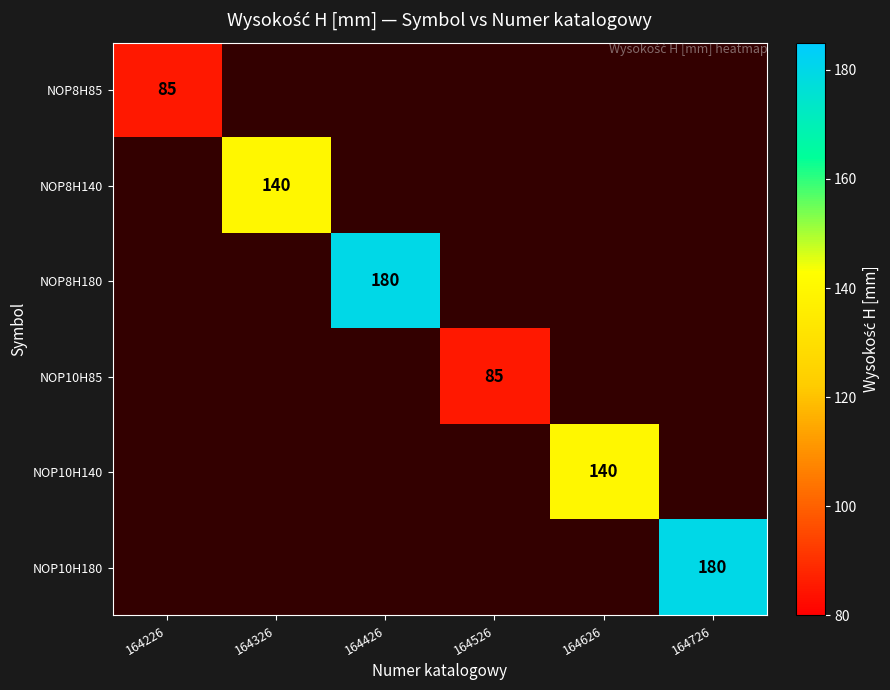

How many positive values does the NOP8H85 series have?

1